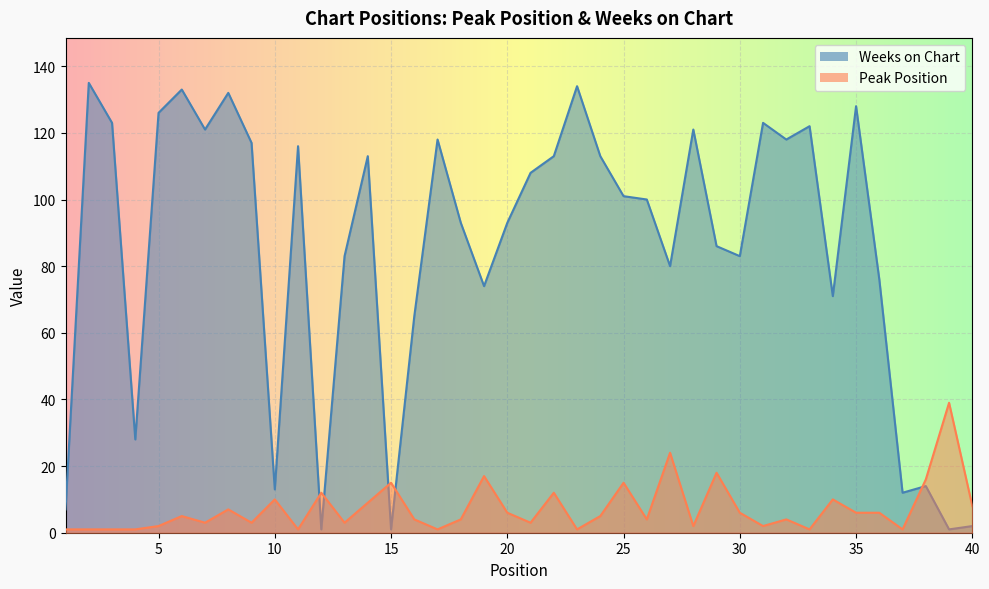

What is the value of the Peak Position point at the 35th from the left?

6